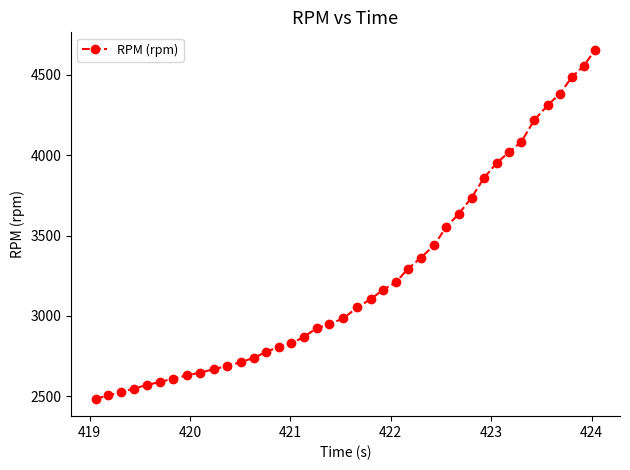

How many series are shown in this chart?

1